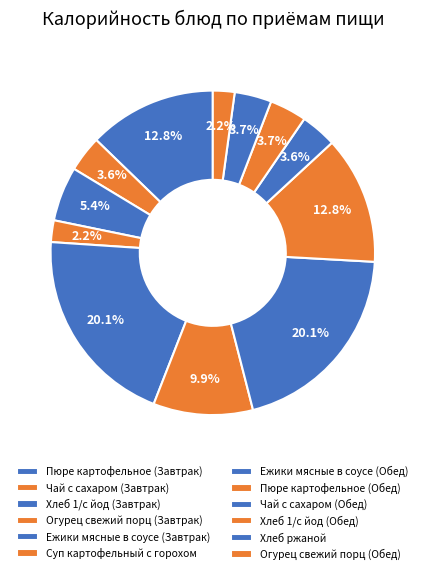

What is the largest slice in the pie chart?

Ежики мясные в соусе (Завтрак)